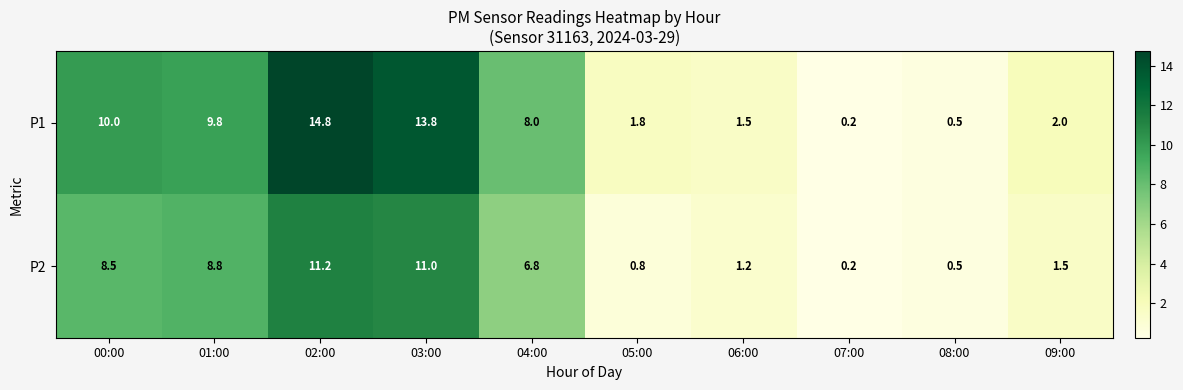

Which series has the largest total across all categories?

P1